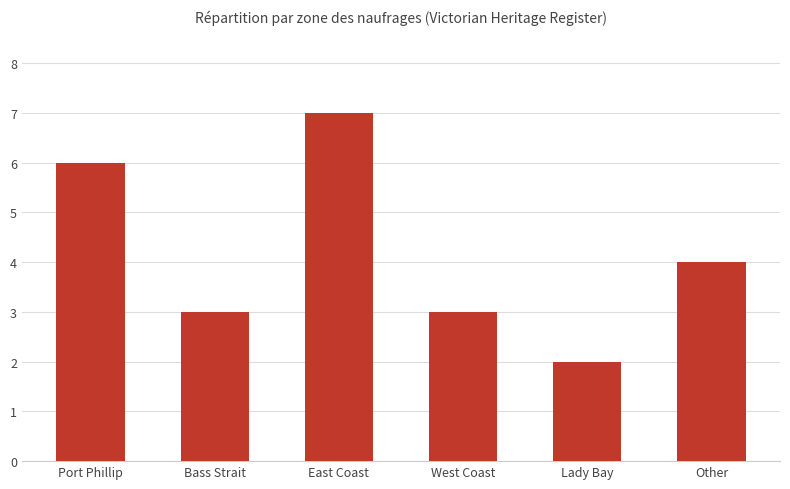

How many bars are there in total?

6